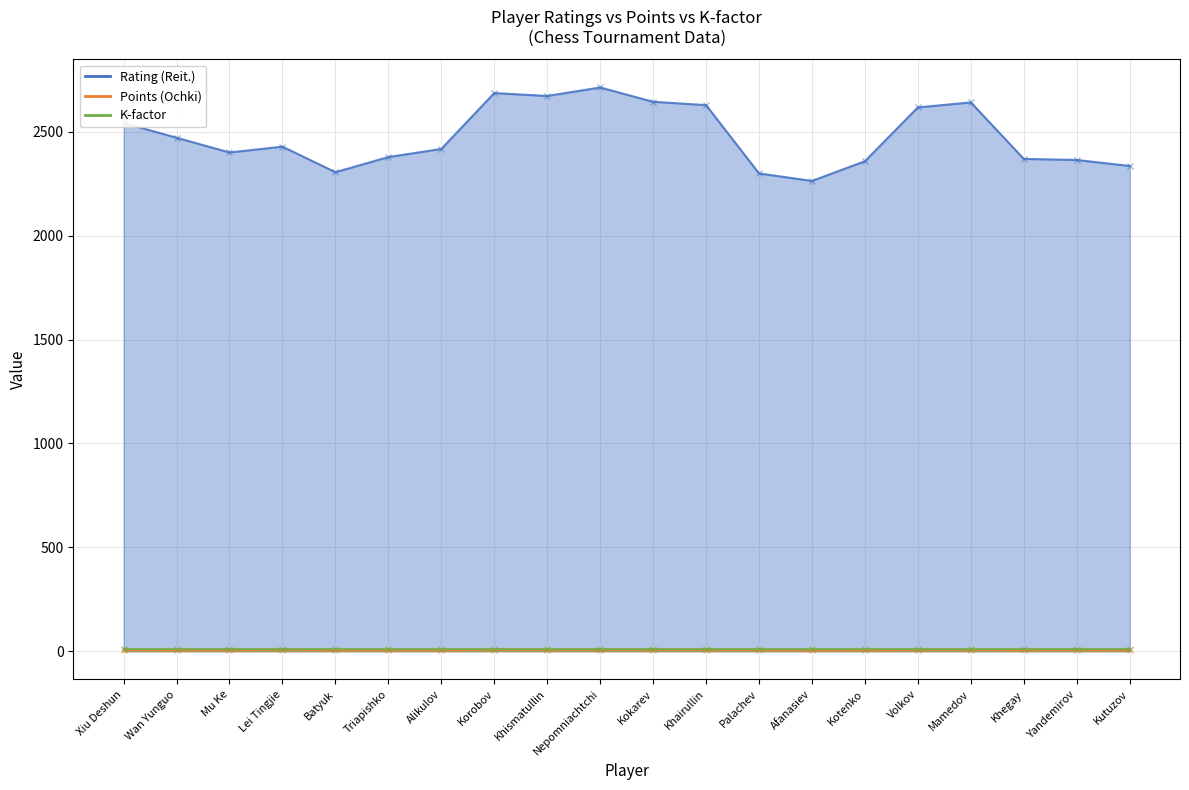

What is the sum of all Points (Ochki) values?

114.0